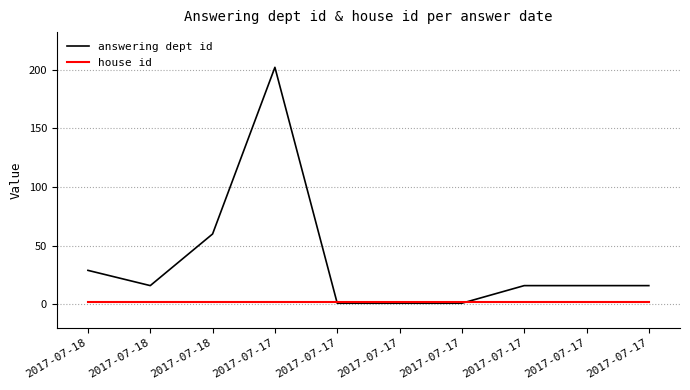

True or false: answering dept id has a value of 16 at 2017-07-17.

True